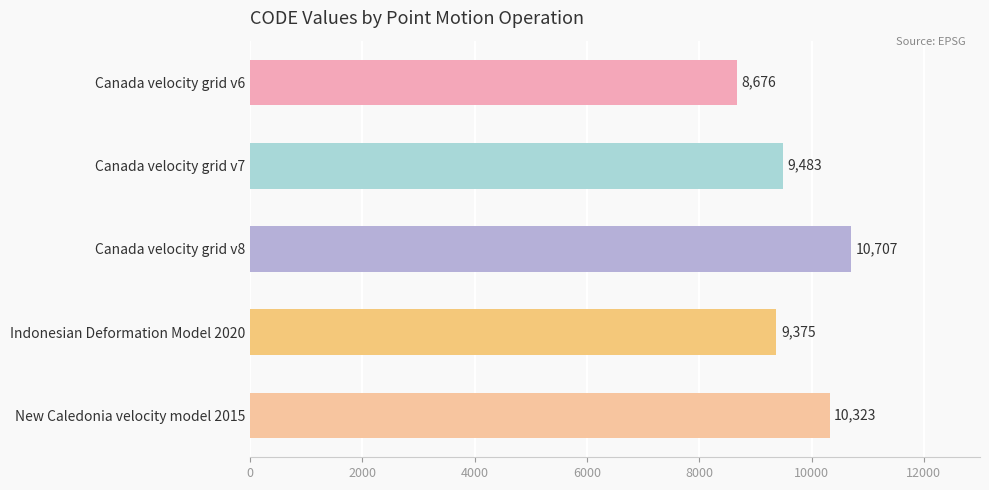

List the labels in order of value, smallest first.

Canada velocity grid v6, Indonesian Deformation Model 2020, Canada velocity grid v7, New Caledonia velocity model 2015, Canada velocity grid v8